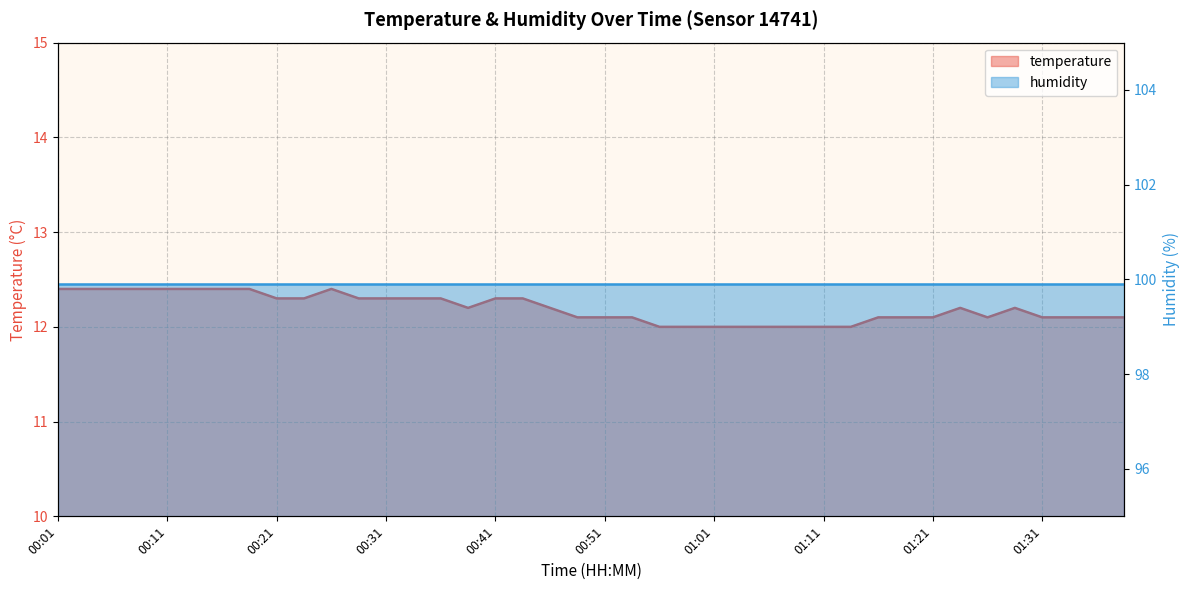

Reading left to right, transcribe all the data shown in this chart.

00:01=12.4	00:04=12.4	00:06=12.4	00:09=12.4	00:11=12.4	00:14=12.4	00:16=12.4	00:19=12.4	00:21=12.3	00:24=12.3	00:26=12.4	00:29=12.3	00:31=12.3	00:34=12.3	00:36=12.3	00:38=12.2	00:41=12.3	00:43=12.3	00:46=12.2	00:48=12.1	00:51=12.1	00:53=12.1	00:56=12.0	00:58=12.0	01:01=12.0	01:03=12.0	01:06=12.0	01:08=12.0	01:11=12.0	01:13=12.0	01:16=12.1	01:18=12.1	01:21=12.1	01:23=12.2	01:26=12.1	01:28=12.2	01:31=12.1	01:33=12.1	01:36=12.1	01:38=12.1